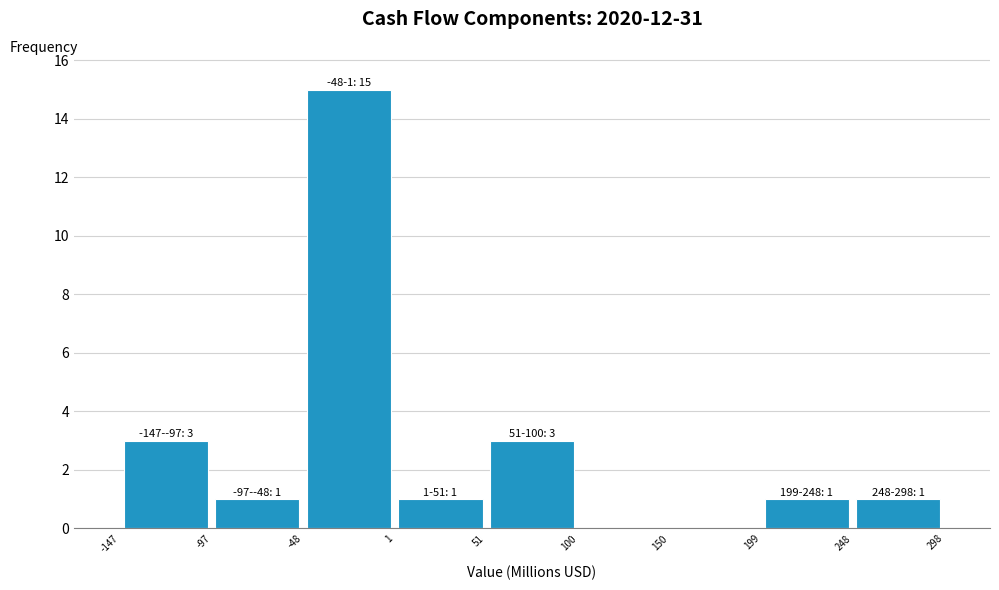

Over which range of the x-axis is the bar tallest?

-48 to 1